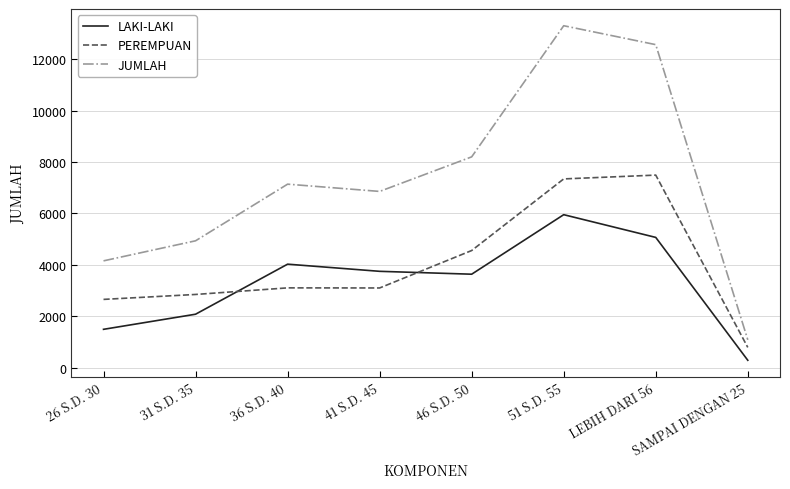

True or false: PEREMPUAN and JUMLAH intersect in this chart.

False